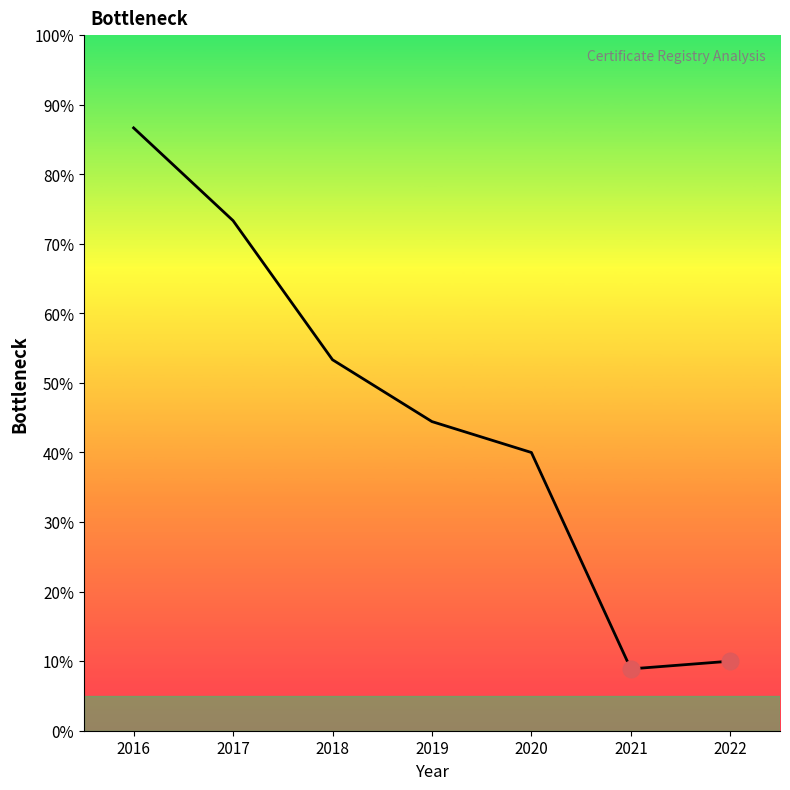

Is this an area chart (filled region under the line)?

No